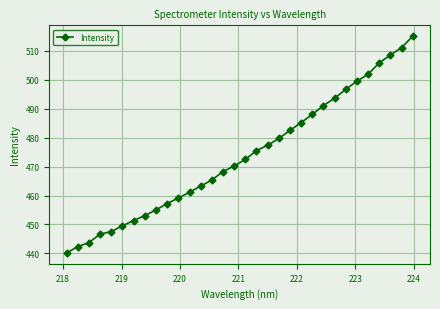

What is the value of the 32nd point from the left?

515.0